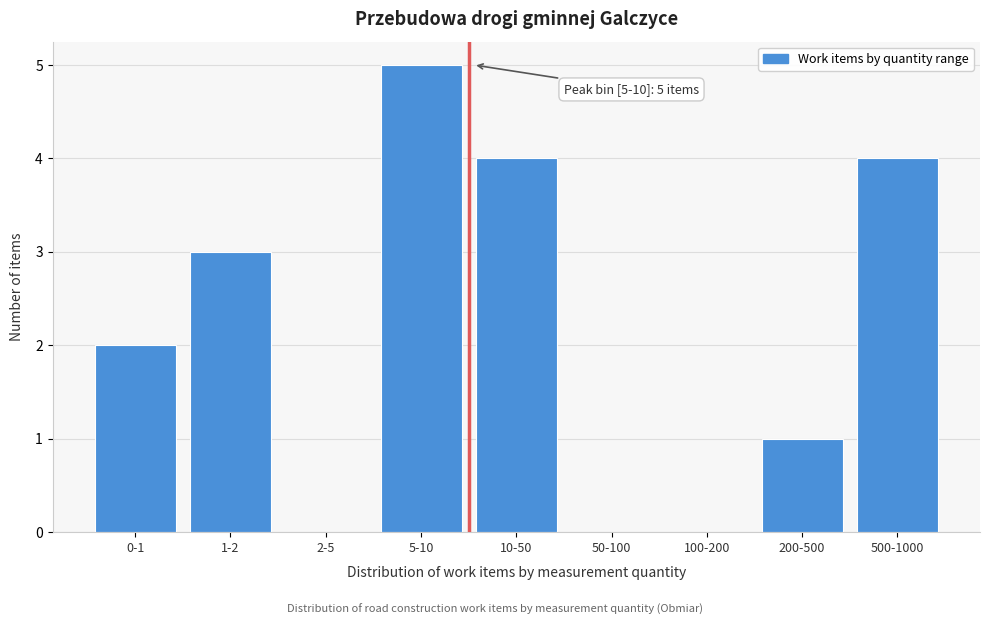

Reading right to left, transcribe all the data shown in this chart.

500-1000=4	200-500=1	100-200=0	50-100=0	10-50=4	5-10=5	2-5=0	1-2=3	0-1=2